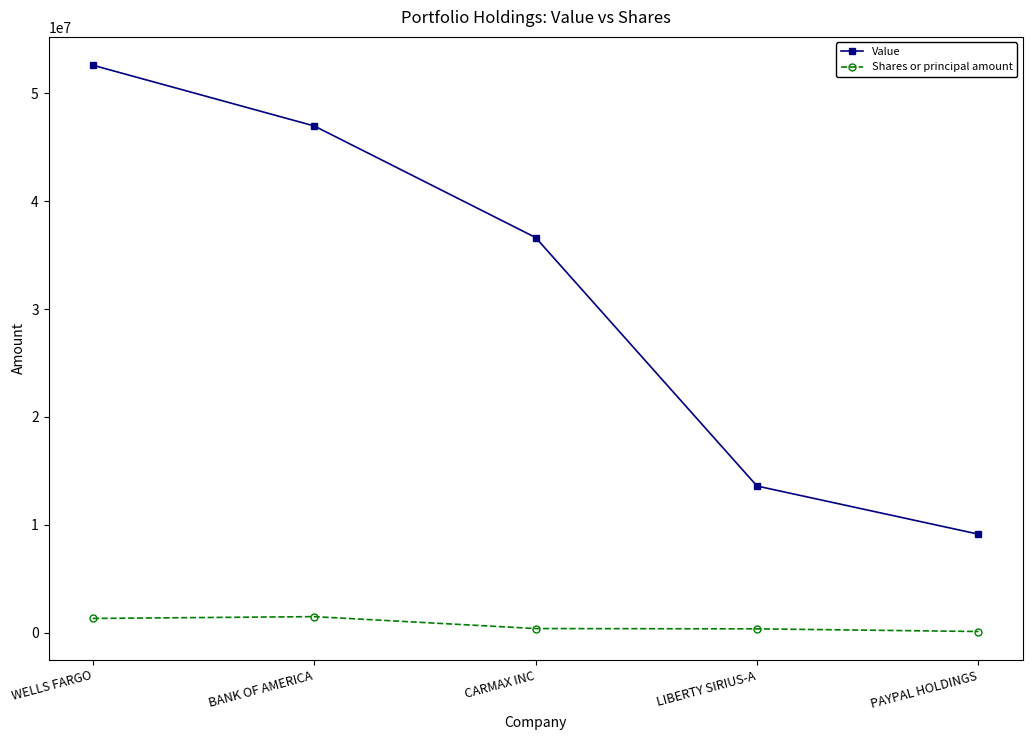

True or false: Value has a value of 56425884 at CARMAX INC.

False